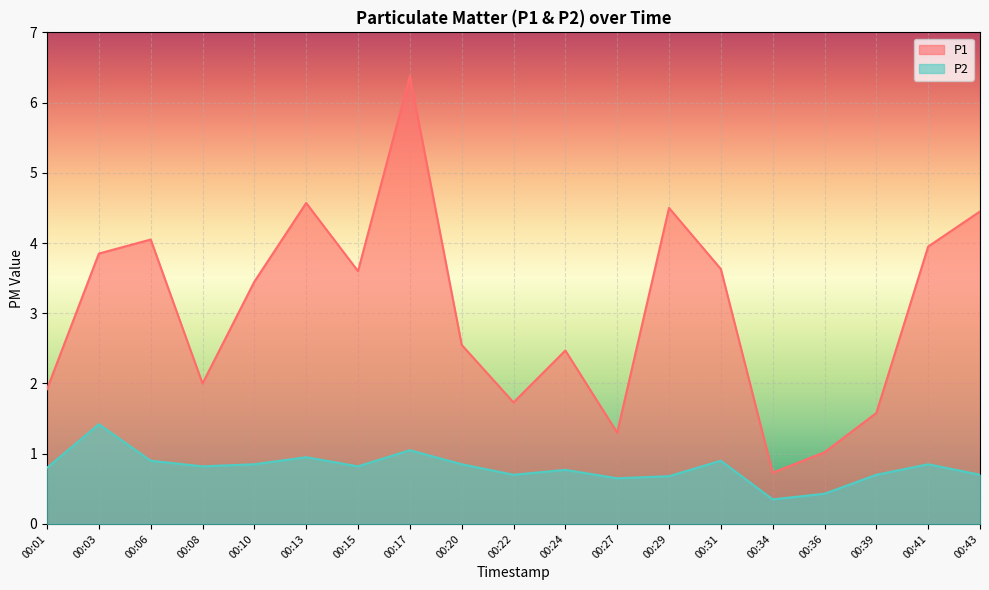

How many distinct data groups are displayed?

2